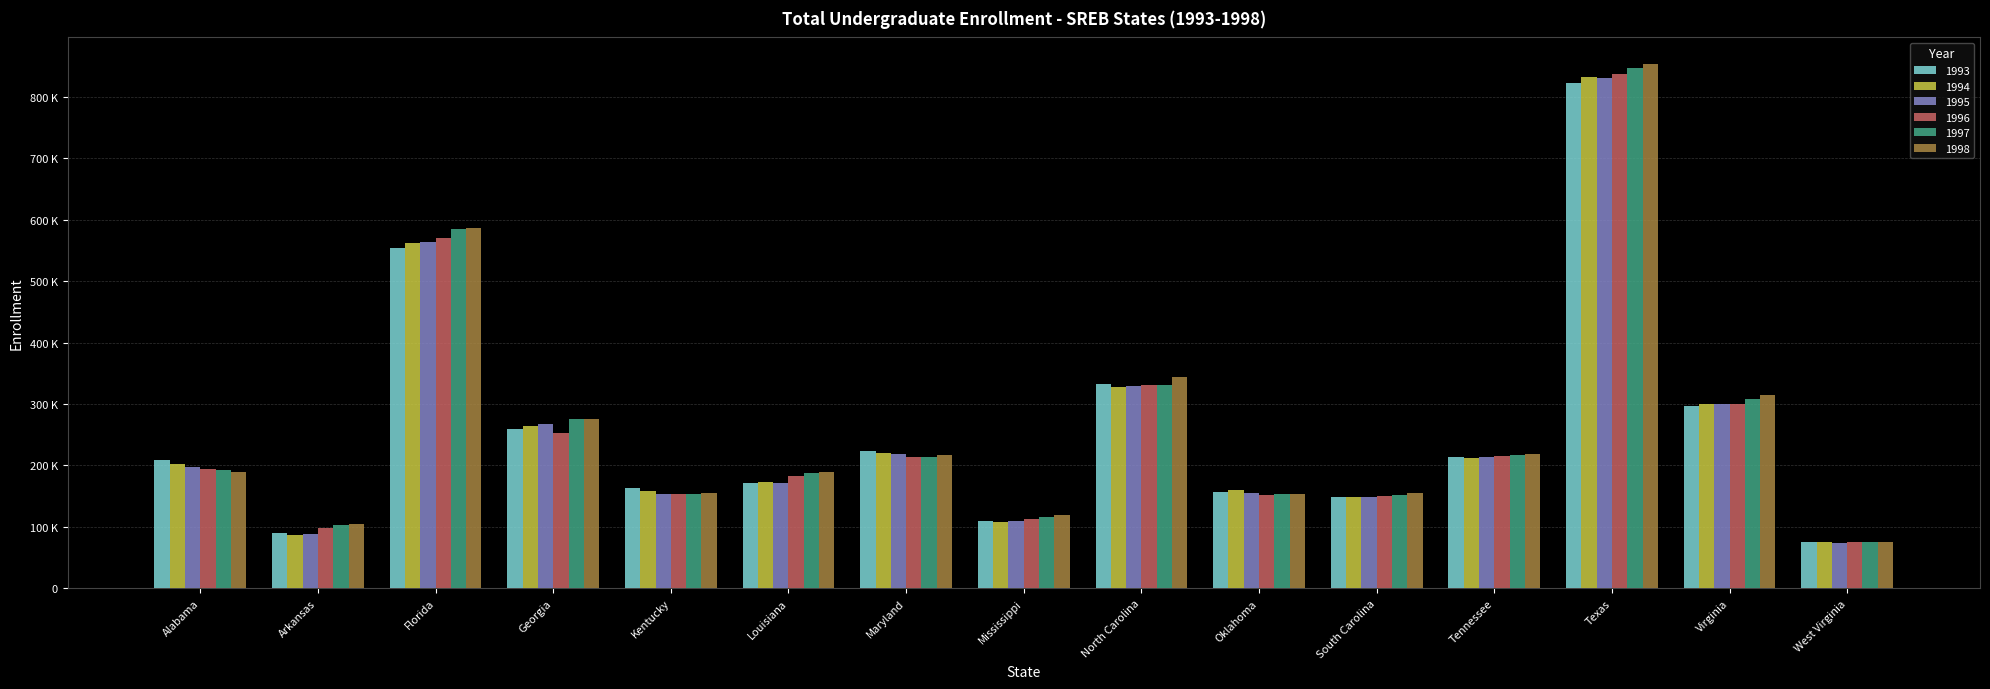

Which has a higher value, South Carolina or Tennessee?

Tennessee